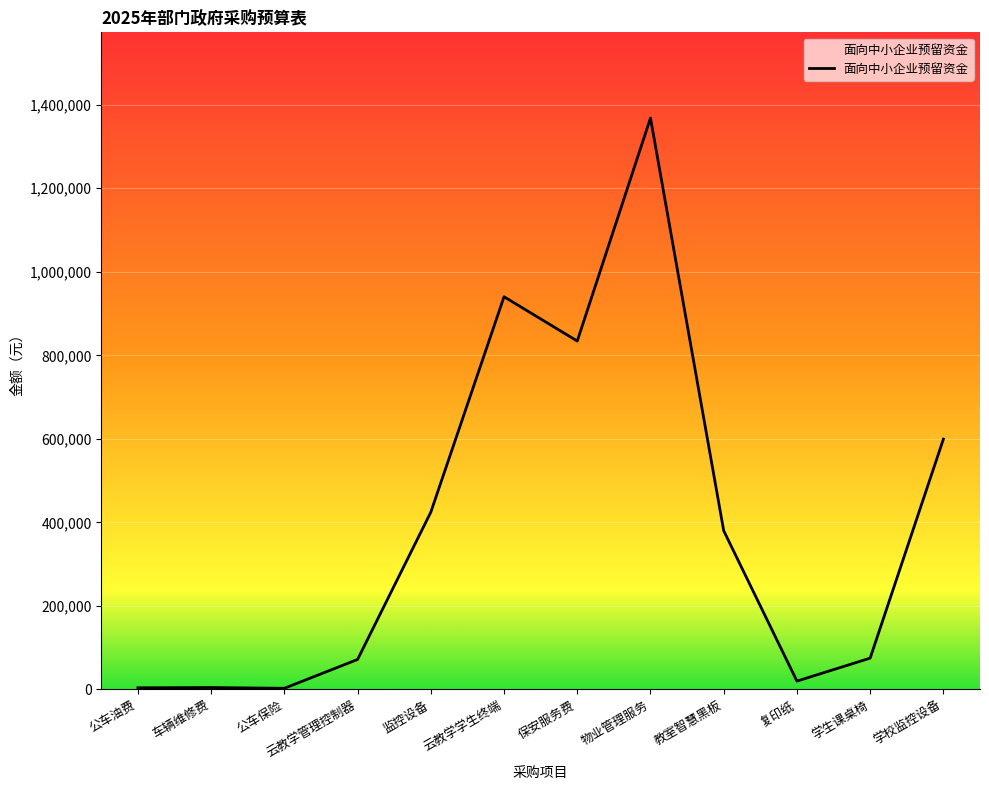

At which label is the value closest to 685400?

学校监控设备